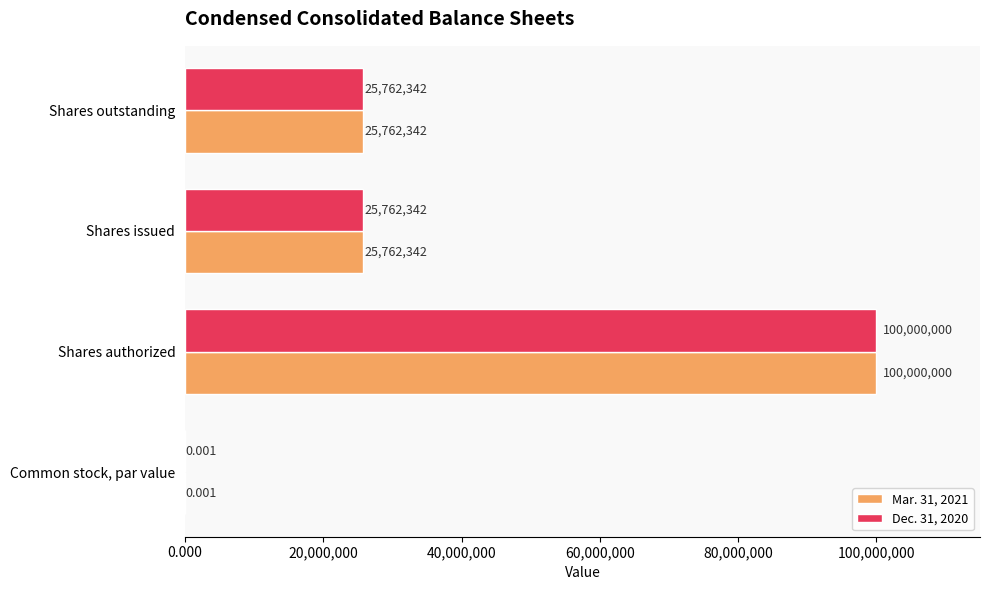

Is the value of Dec. 31, 2020 at Common stock, par value greater than the value of Mar. 31, 2021 at Shares outstanding?

No